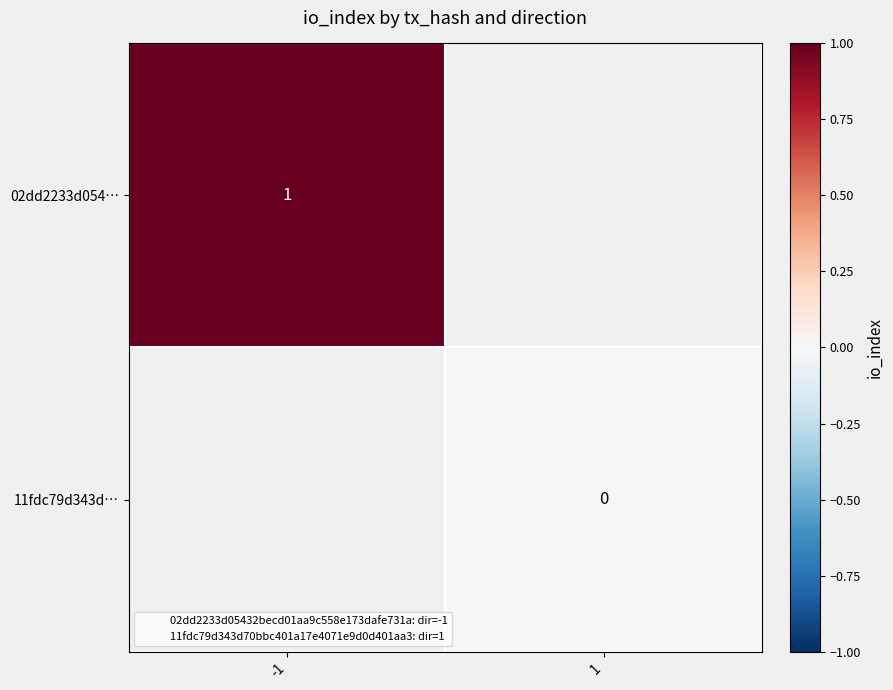

The value of 02dd2233d054… at -1 is 1. True or false?

True